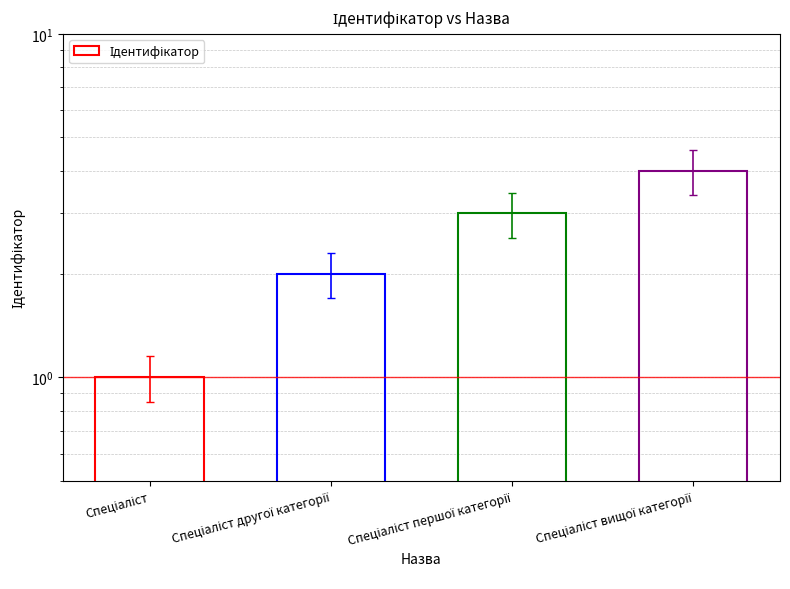

Where does the data first go above 3?

Спеціаліст вищої категорії